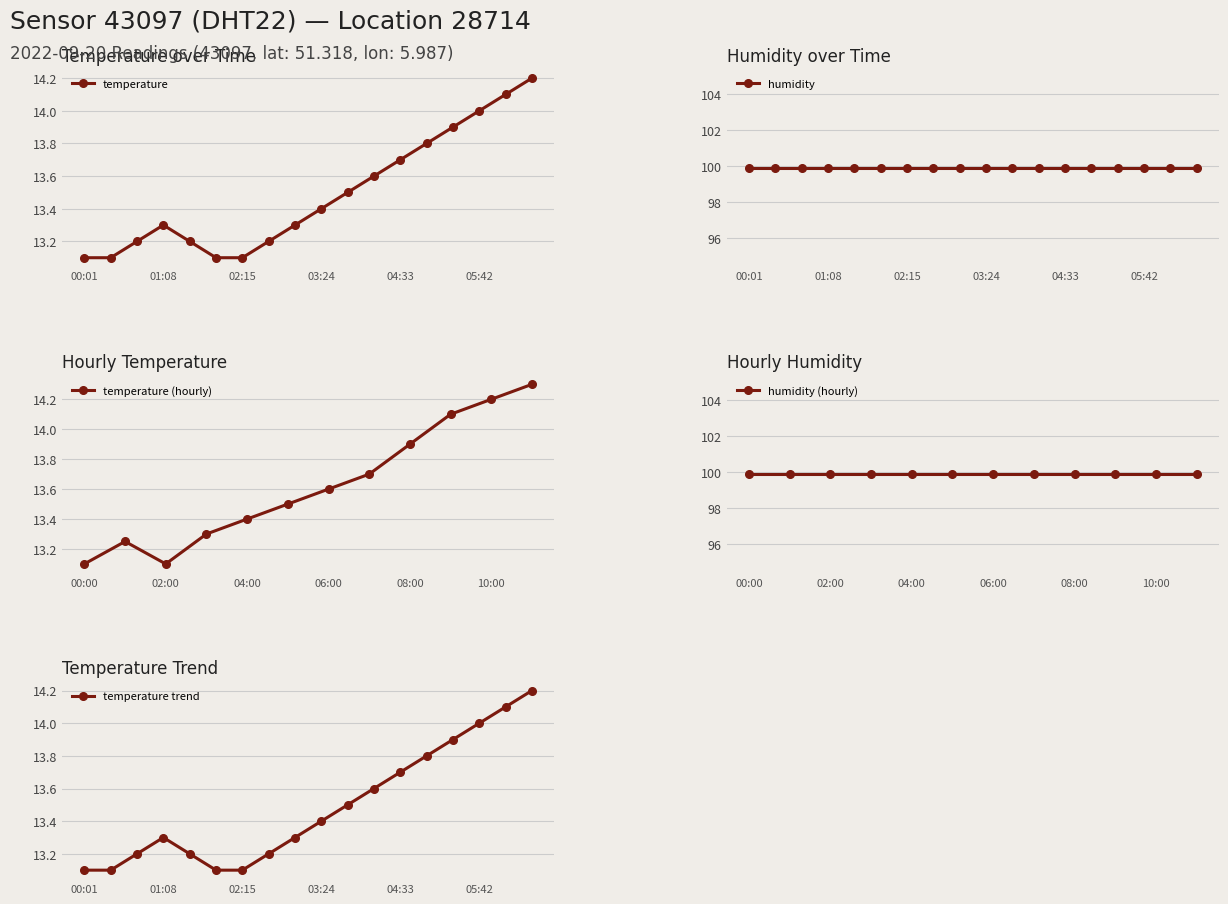

Is it true that the value at 05:42 is 14.0?

True